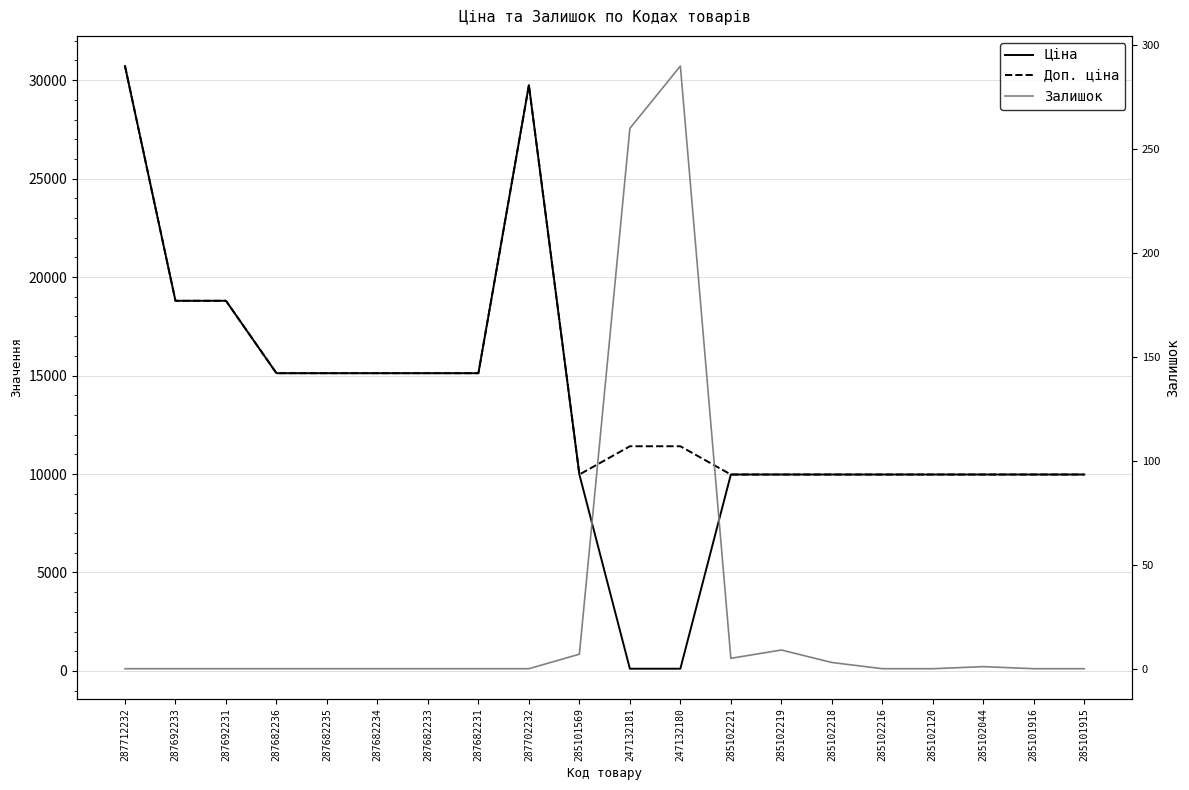

How many positive values does the Залишок series have?

7